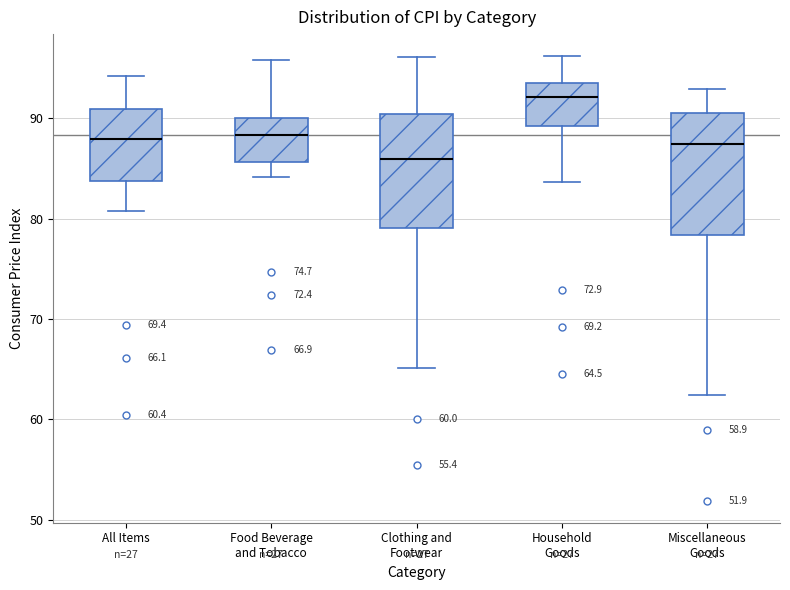

Which box has the lowest median line?

Clothing and Footwear